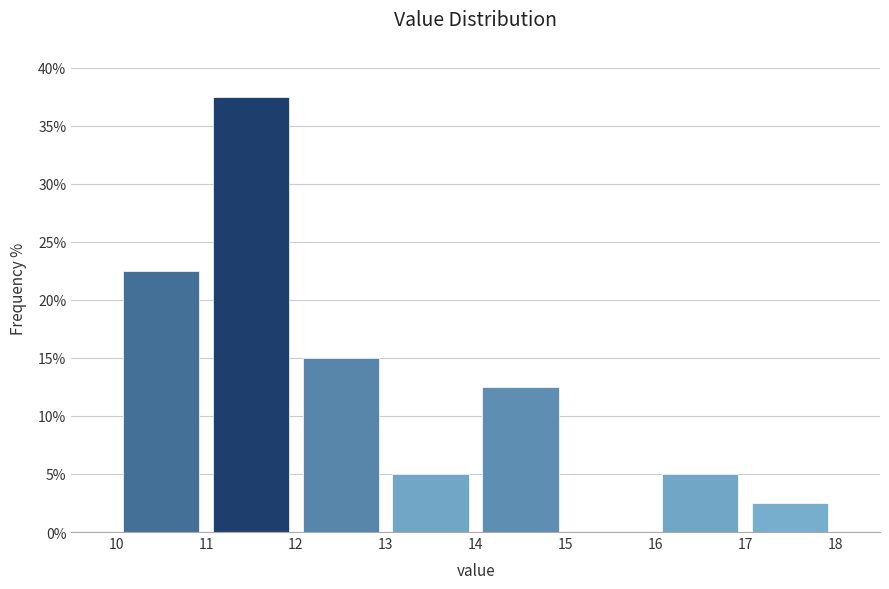

Over which range of the x-axis is the bar tallest?

11 to 12